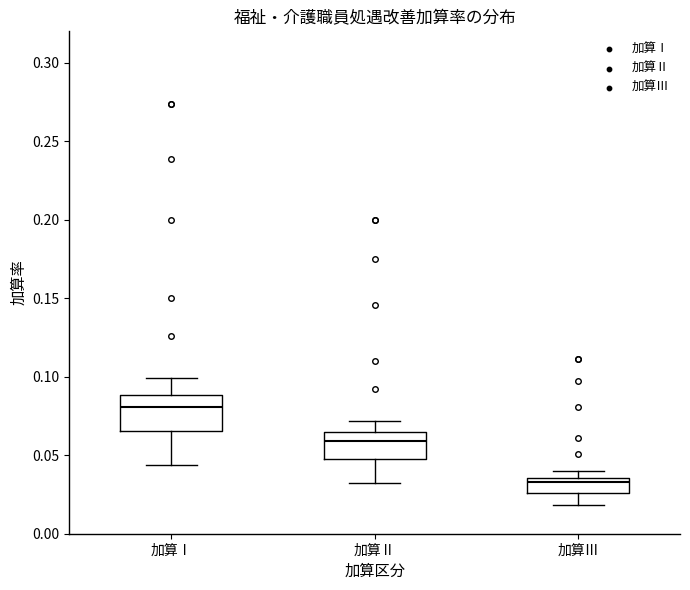

Reading left to right, transcribe this box plot: for each box, give where its median line is, the range the box spans, and where its two whiskers end, as read against the y-axis. The values are not printed on the chart, so give them approximately, as read against the axis.

加算Ⅰ: median 0.080, box 0.065 to 0.090, whiskers 0.045 to 0.100
加算Ⅱ: median 0.060, box 0.050 to 0.065, whiskers 0.030 to 0.070
加算Ⅲ: median 0.035 (just below the box's upper edge), box 0.025 to 0.035, whiskers 0.020 to 0.040